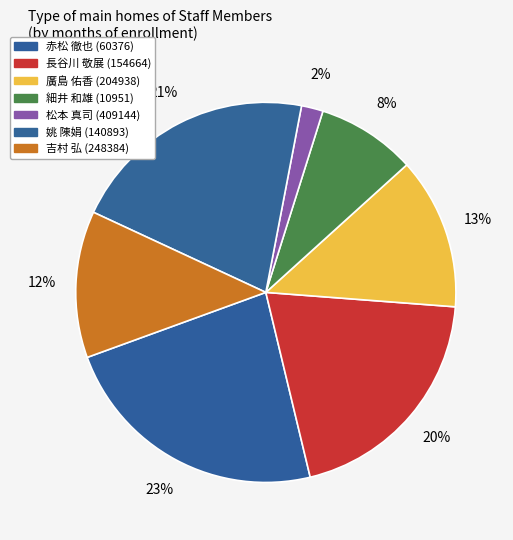

To the nearest percent, what percentage of the pie is 姚 陳娟 (140893)?

21%